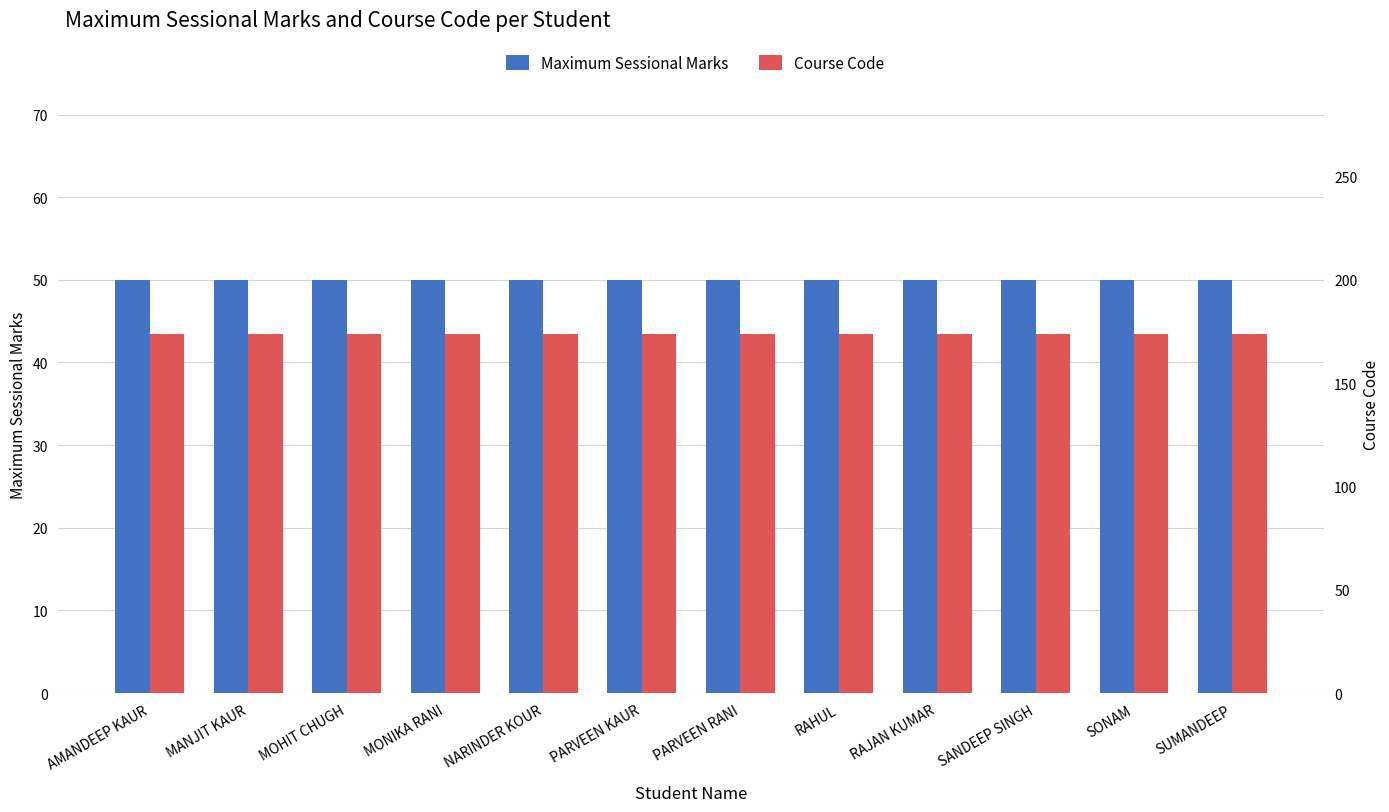

What is the difference between the highest and lowest values at SANDEEP SINGH?

124